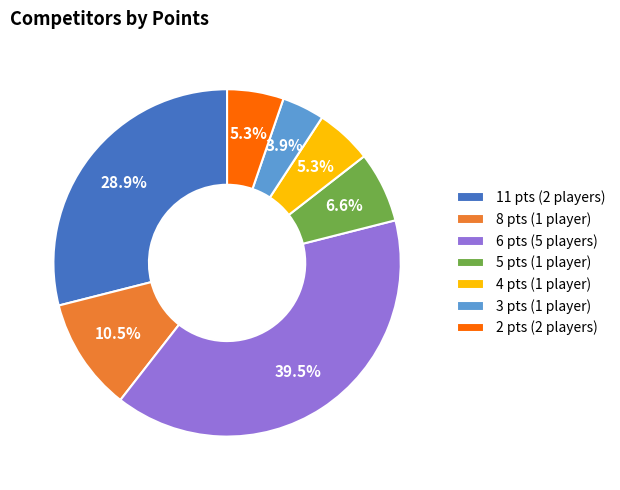

Is there a majority slice in this chart?

No